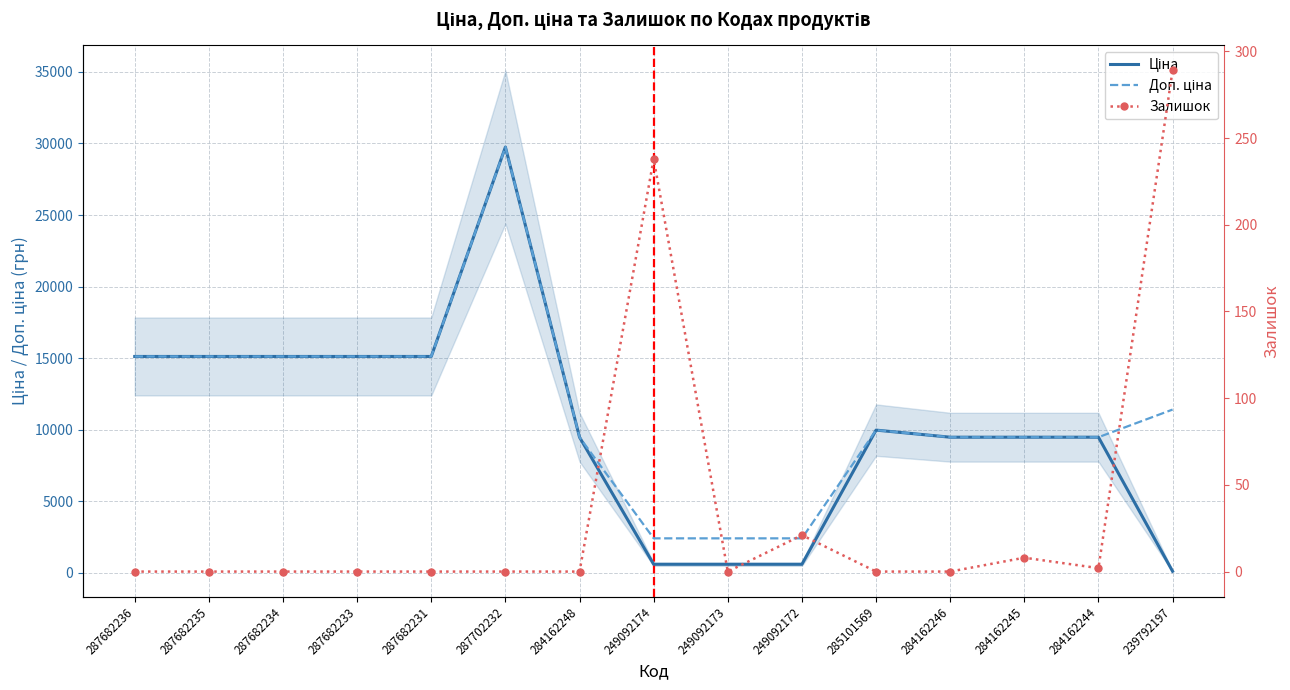

What is the difference between the highest and lowest values at 287682233?

15120.0